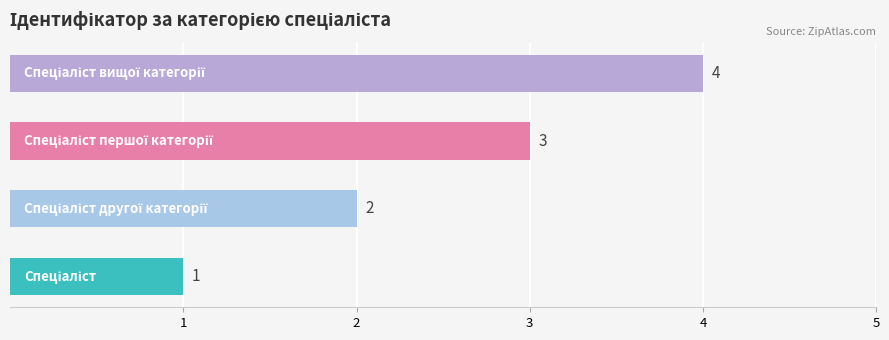

What is the sum of all values?

10